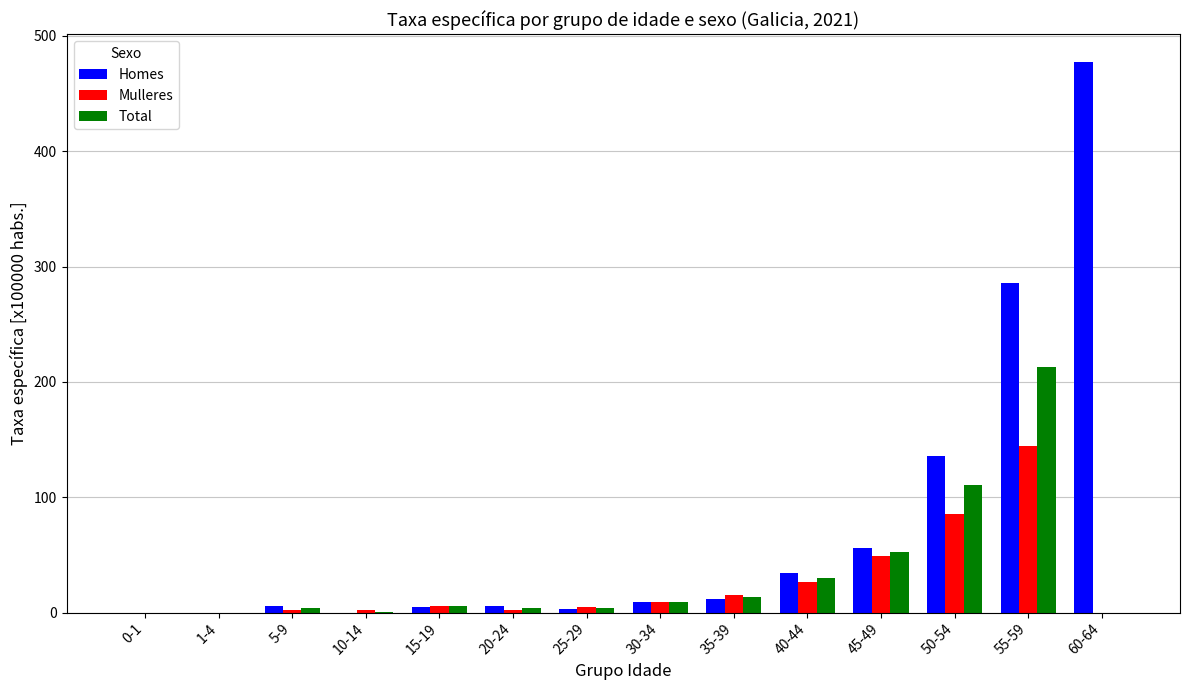

Where is Homes nearest to the value 238?

55-59